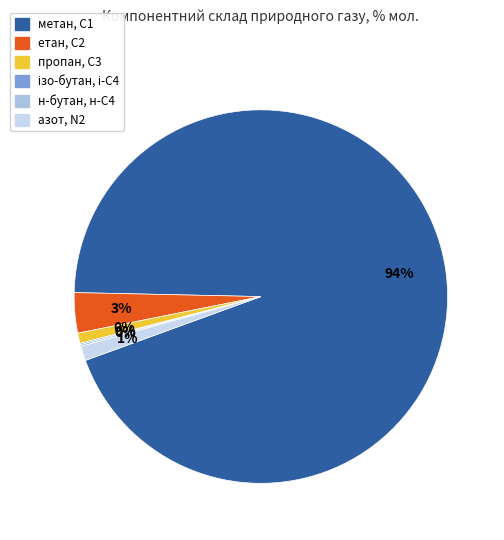

Rank the categories by value from lowest to highest.

ізо-бутан, і-С4, н-бутан, н-С4, пропан, С3, азот, N2, етан, С2, метан, С1